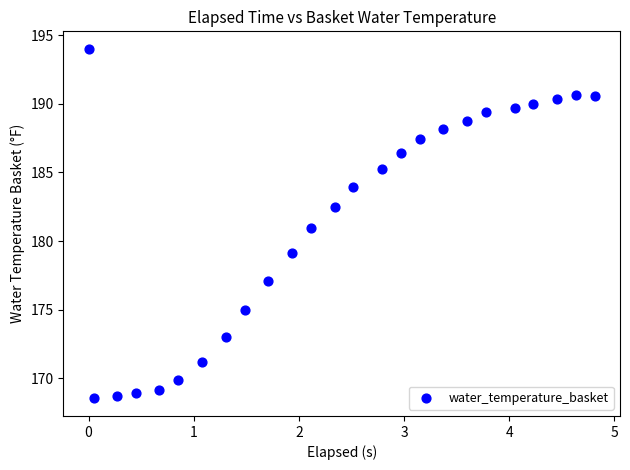

What is the range of Y values (max minus min)?

25.5